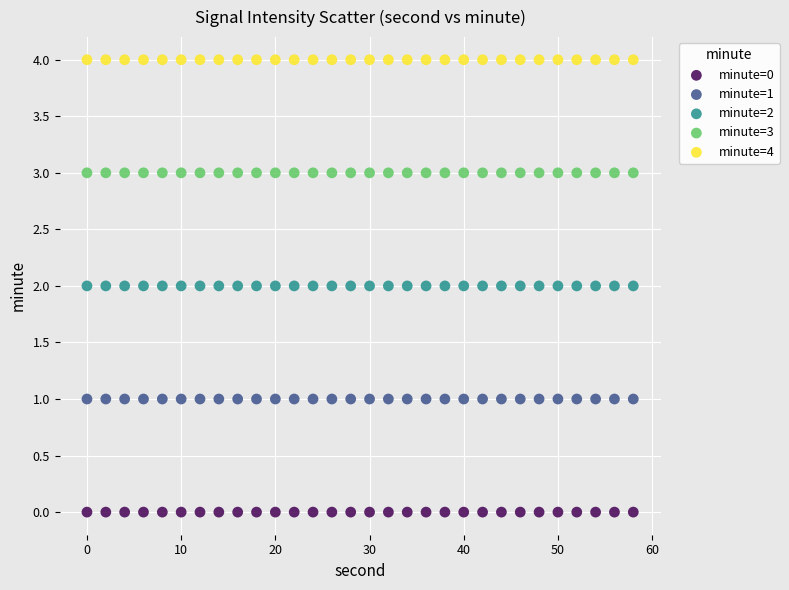

Which series contains the lowest Y value?

minute=0